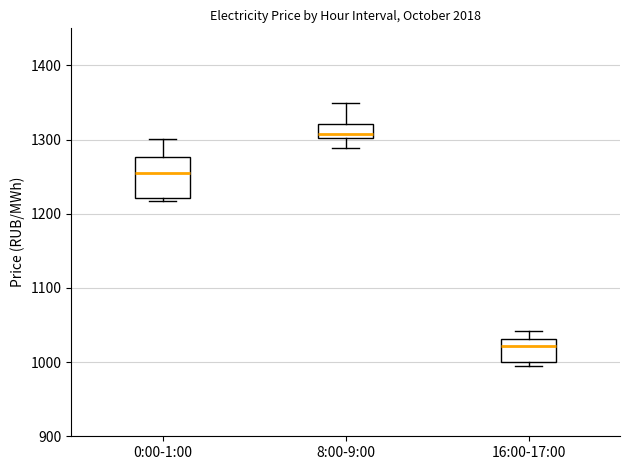

Comparing the boxes themselves (not the whiskers), which one is the tallest?

0:00-1:00